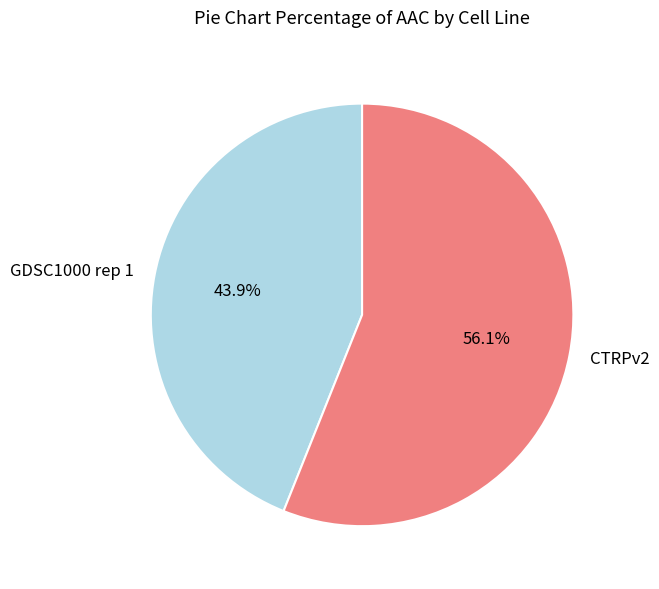

What is the ratio of the value at CTRPv2 to the value at GDSC1000 rep 1?

1.3